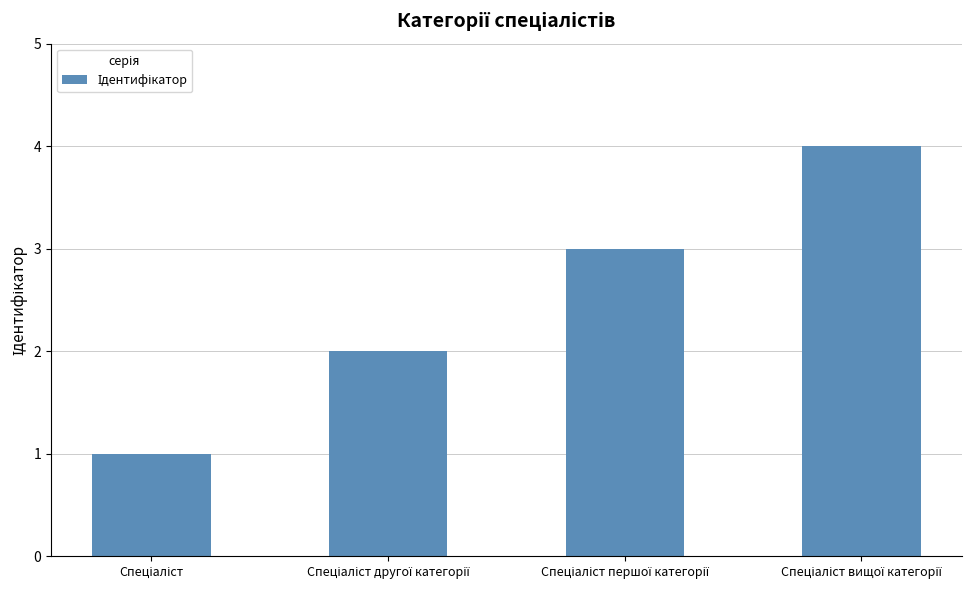

What is the maximum value shown in the chart?

4